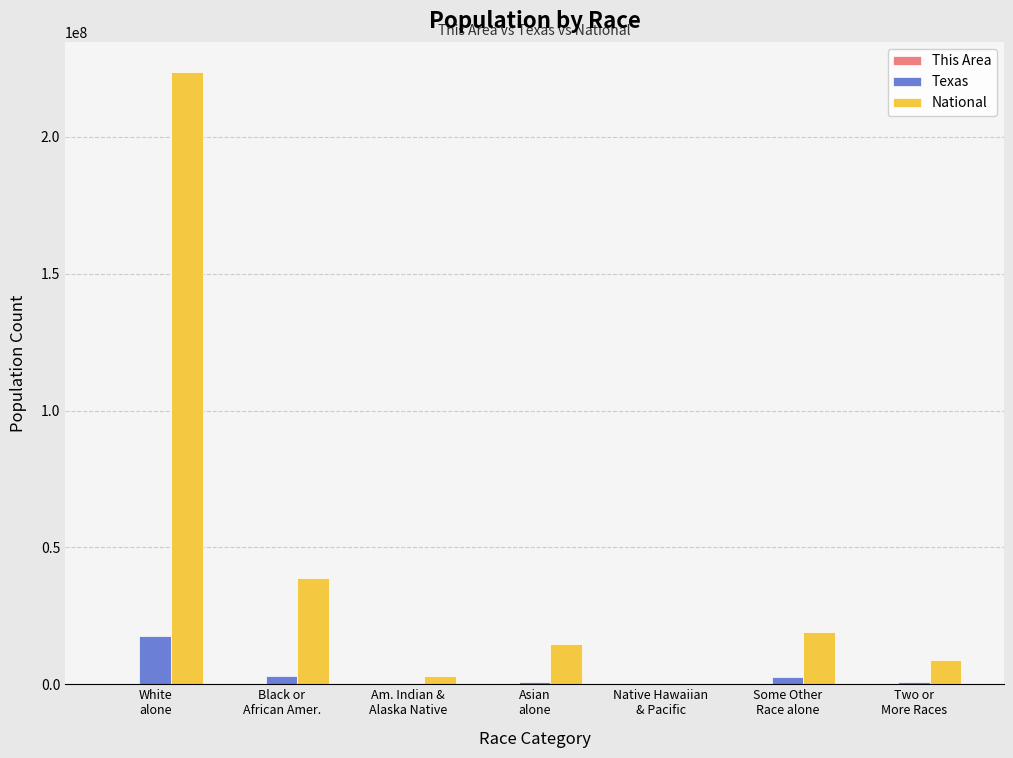

True or false: National has a value of 3899484 at Asian
alone.

False